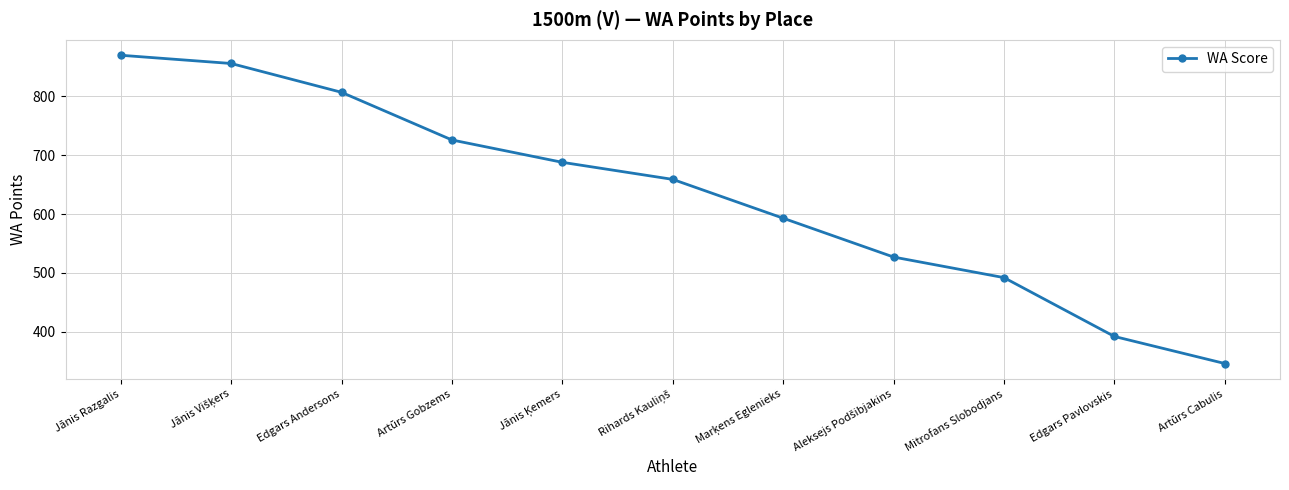

What is the difference between the maximum and second lowest values?

478